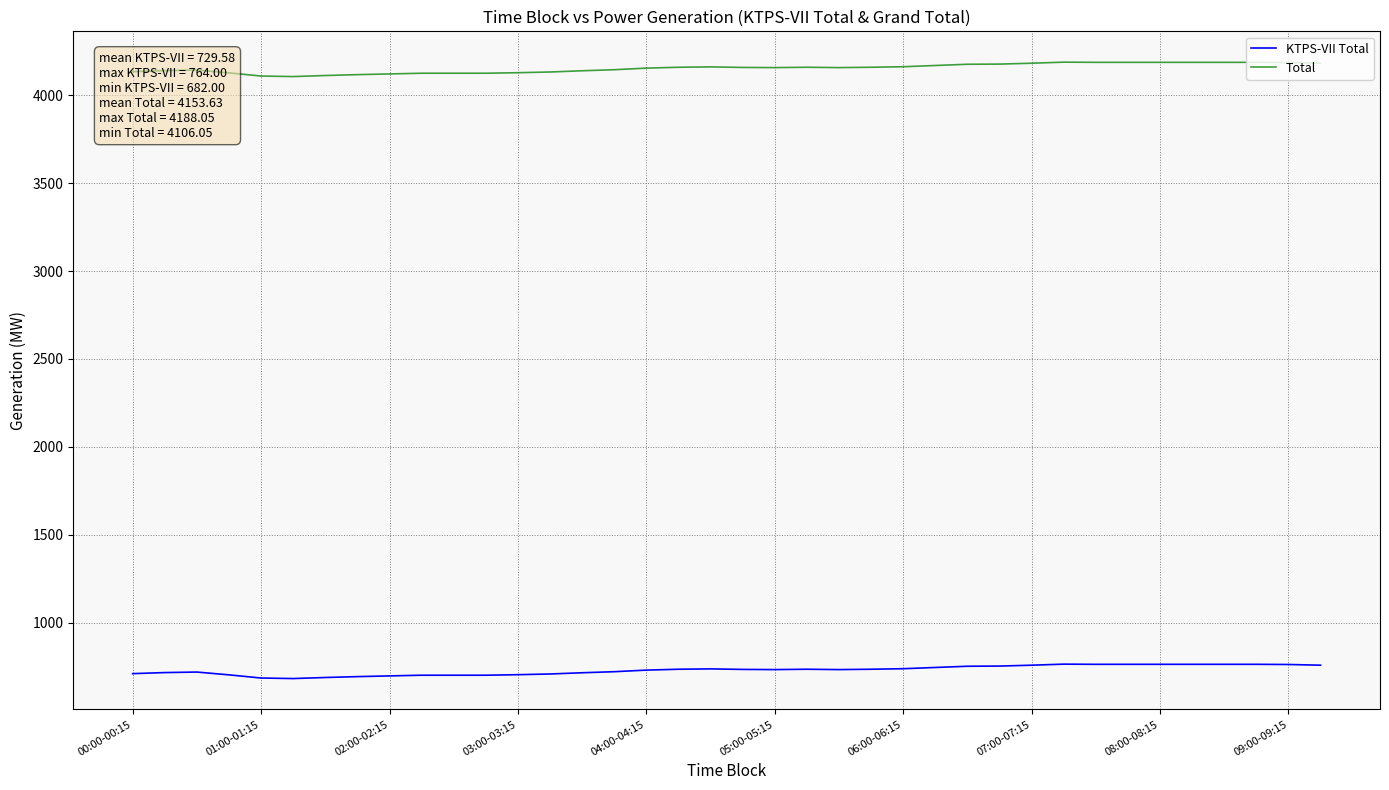

What is the greatest value displayed?

4188.0